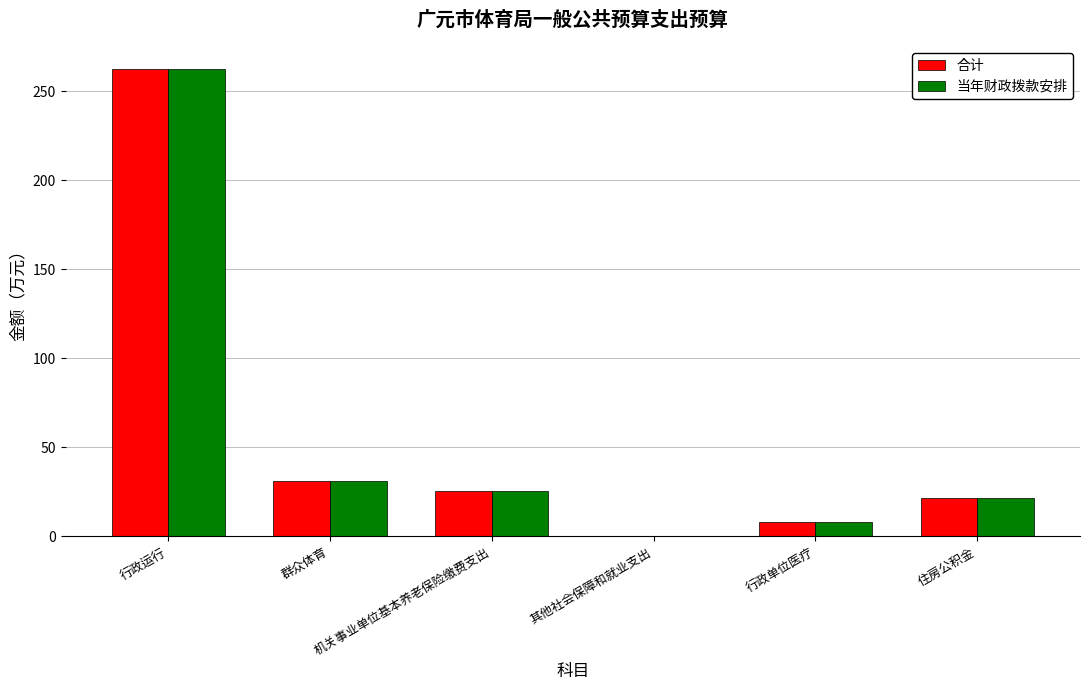

What is the maximum value for 当年财政拨款安排?

262.1